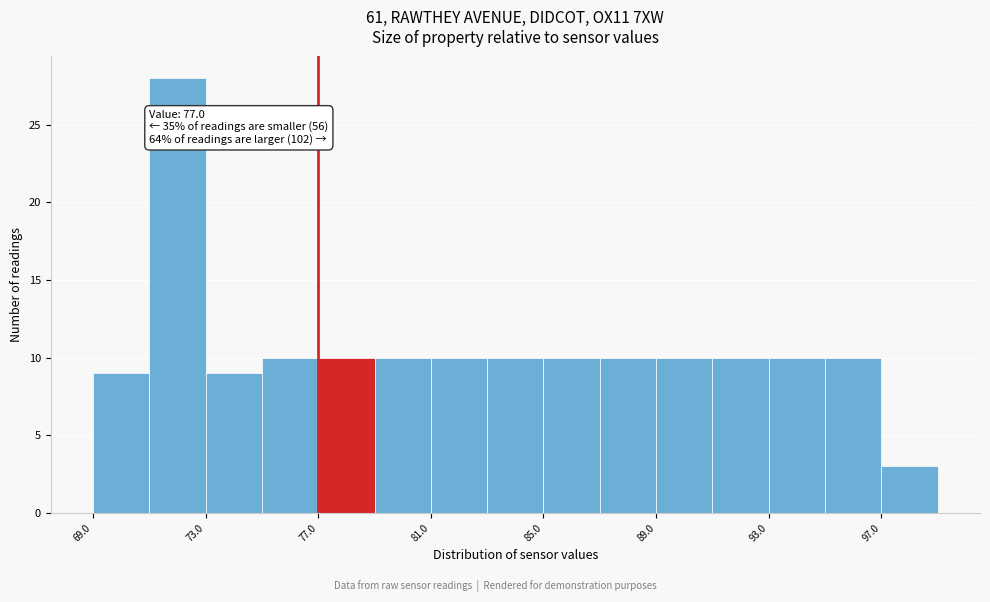

Over which range of the x-axis is the bar tallest?

71 to 73